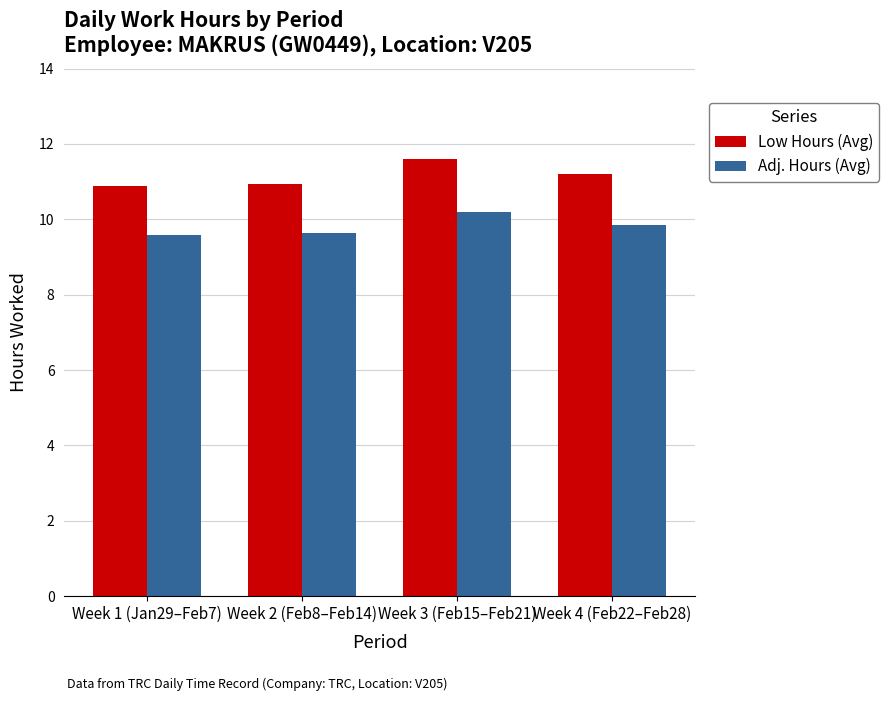

The value of Adj. Hours (Avg) at Week 4 (Feb22–Feb28) is 9.9. True or false?

True